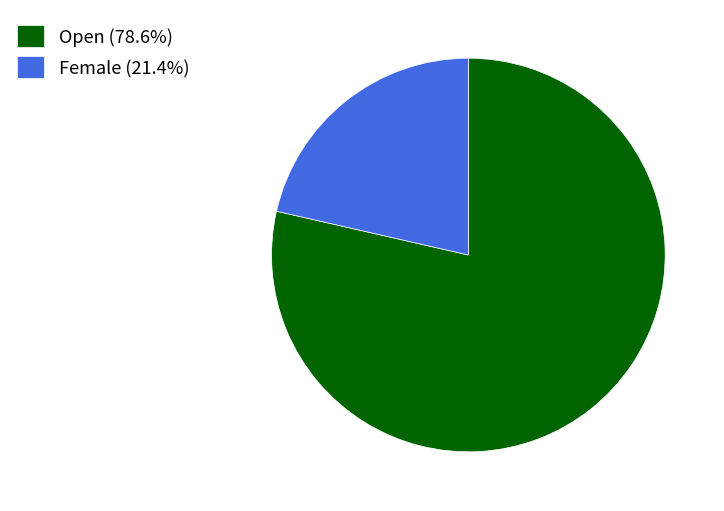

How many segments does this pie chart have?

2